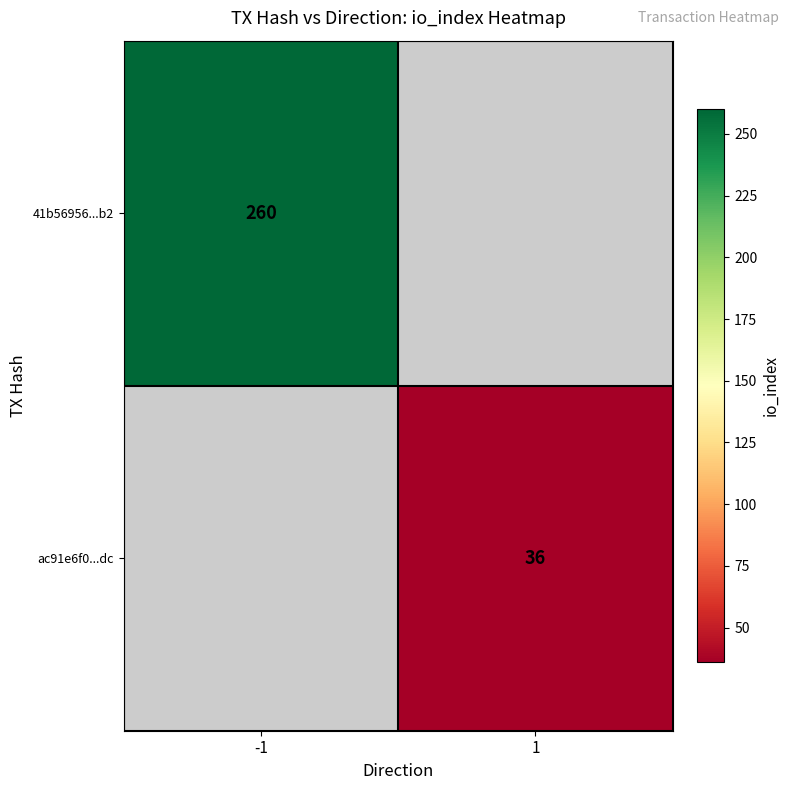

True or false: 41b56956...b2 has a value of 260 at -1.

True